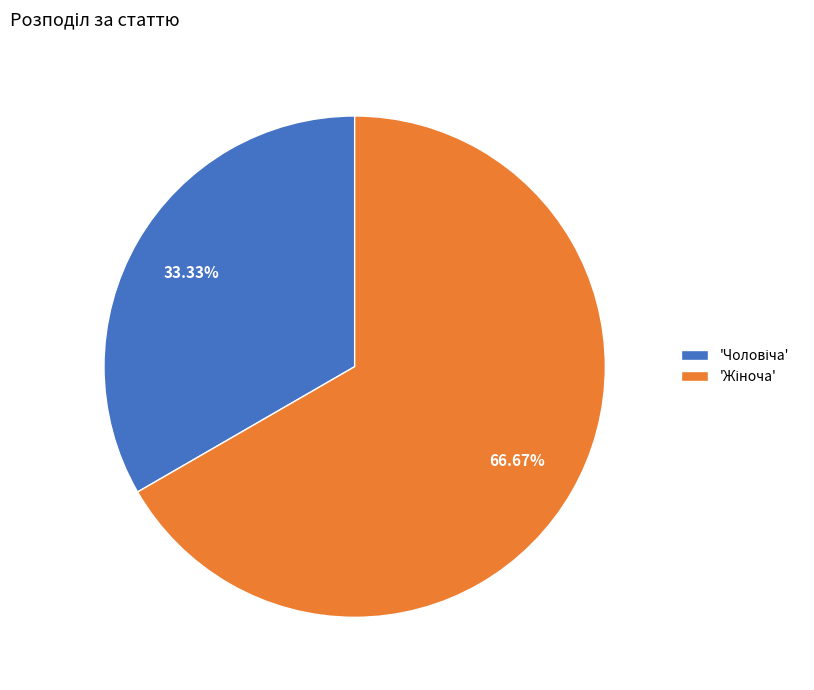

Is there any slice that represents more than half of the pie?

Yes